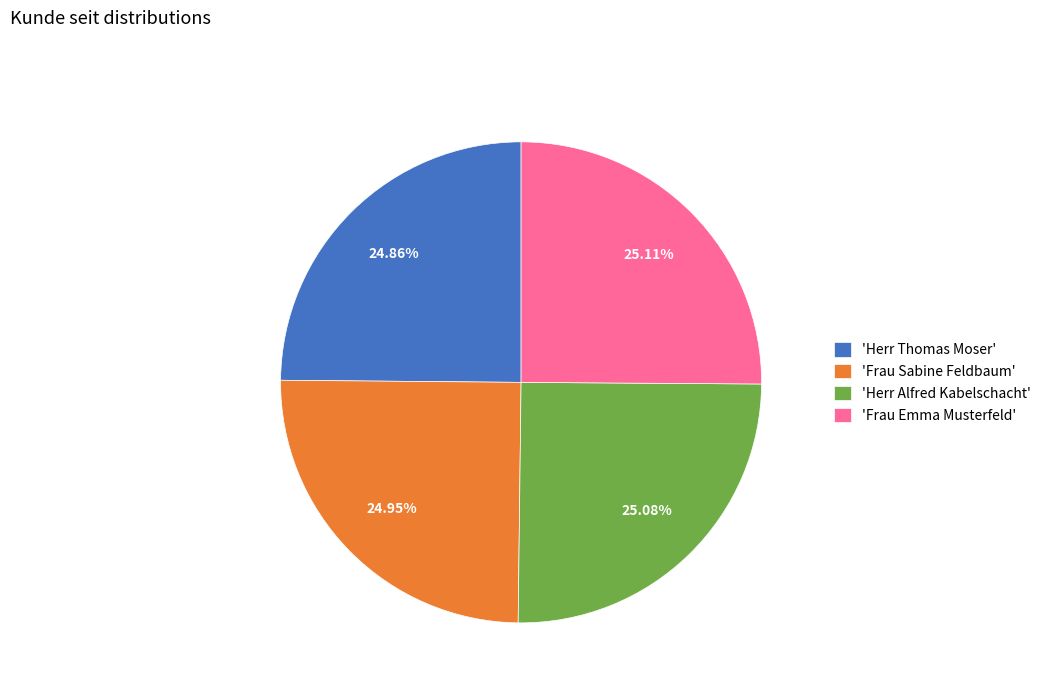

Approximately how many times larger is the value at 'Herr Alfred Kabelschacht' compared to 'Herr Thomas Moser'?

1.0